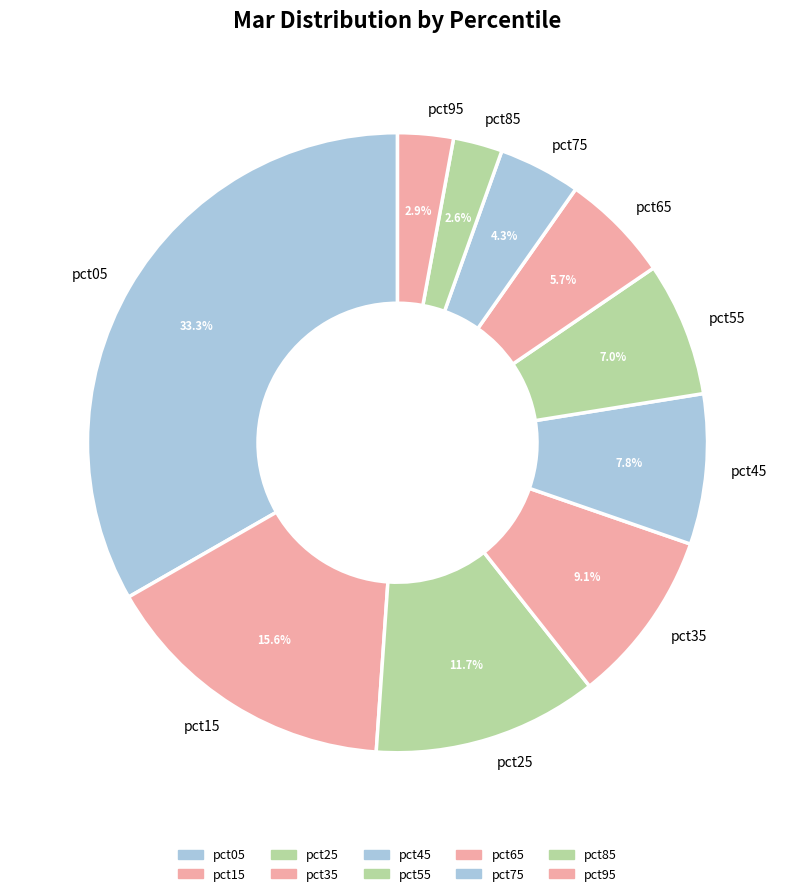

Is there a majority slice in this chart?

No